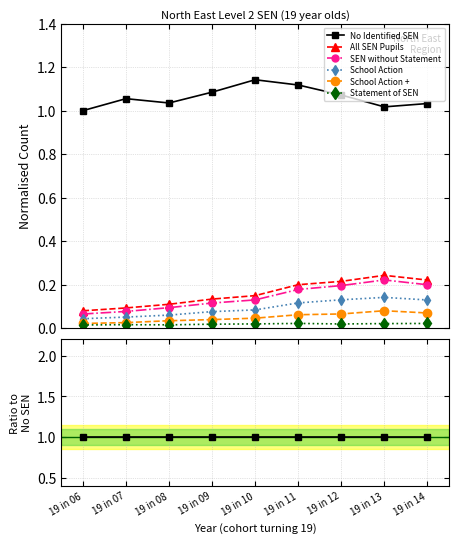

What is the value of the All SEN Pupils point at the 9th from the left?

0.2